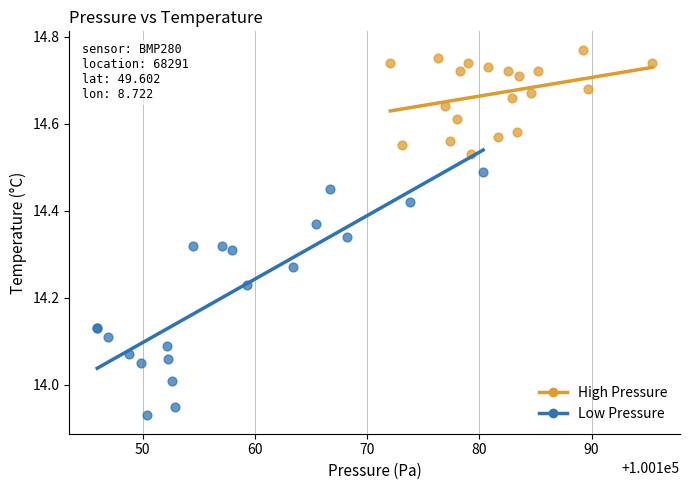

What are all the series names shown in the legend?

High Pressure, Low Pressure